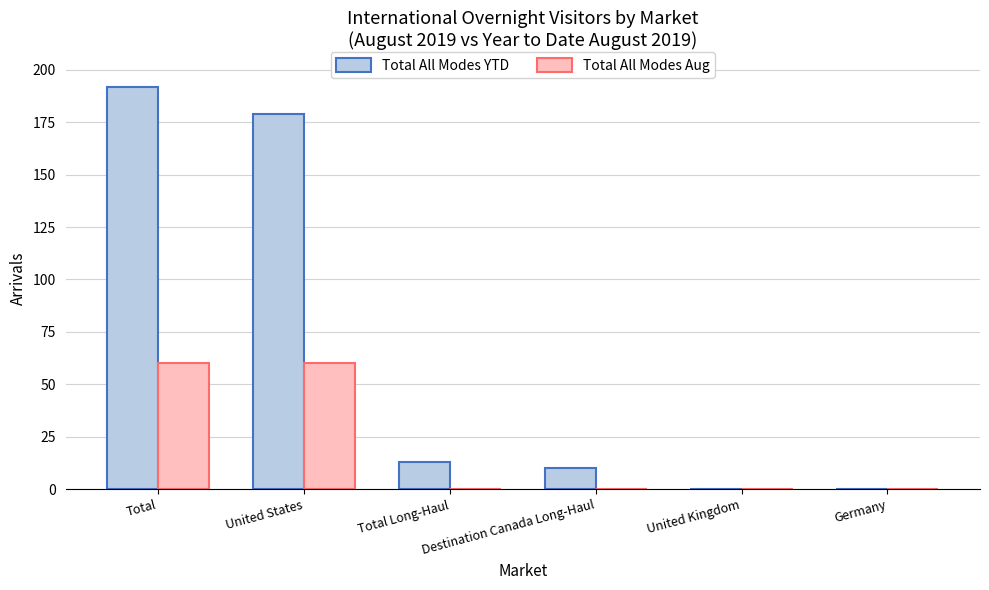

What is the maximum value shown in the chart?

192